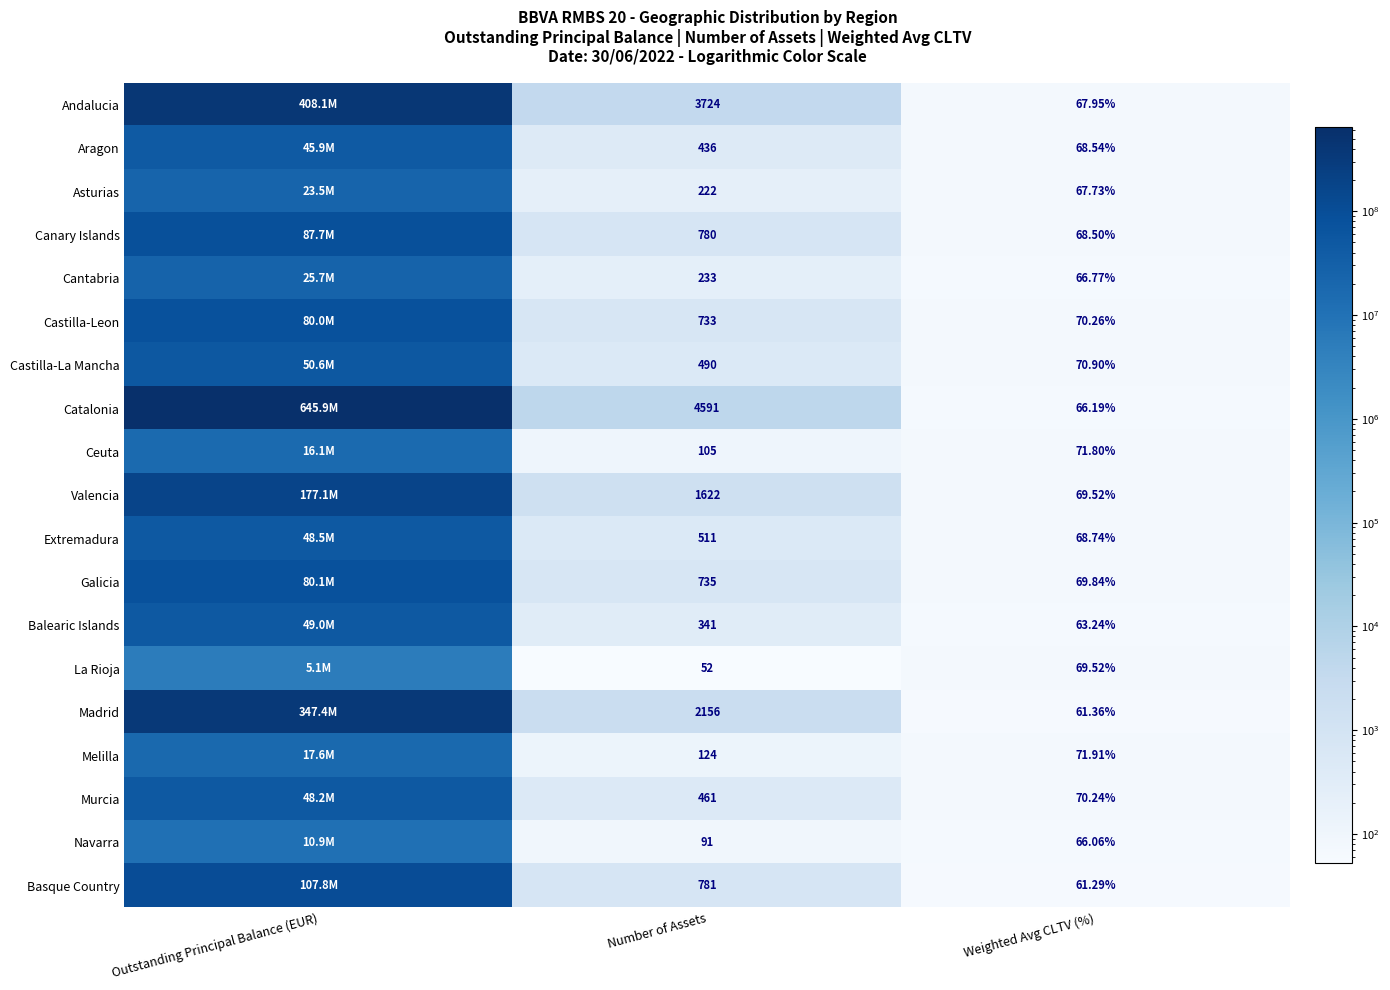

Which series changed the most between Number of Assets and Weighted Avg CLTV (%)?

Catalonia